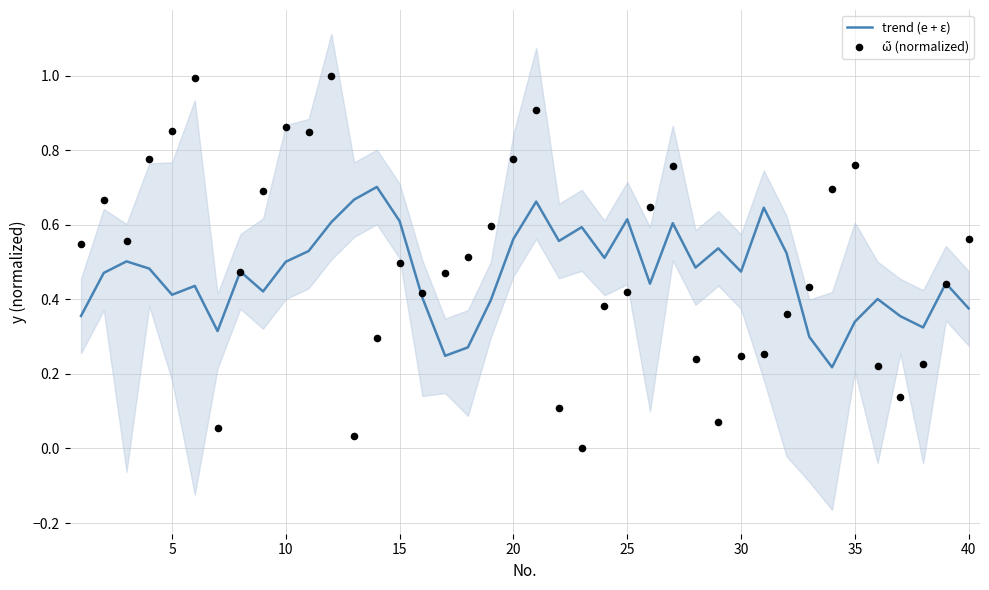

At how many categories does at least one series exceed 0?

40